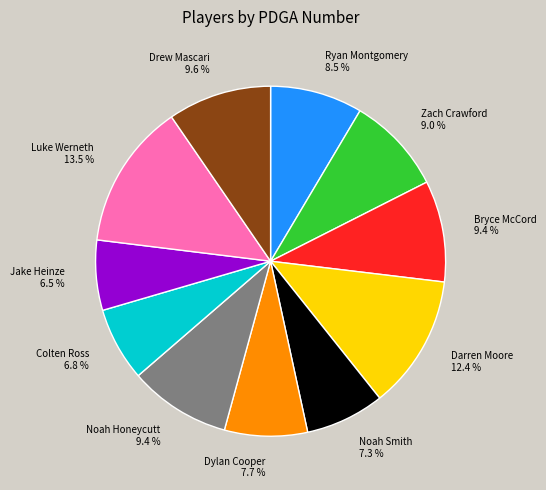

How many segments does this pie chart have?

11